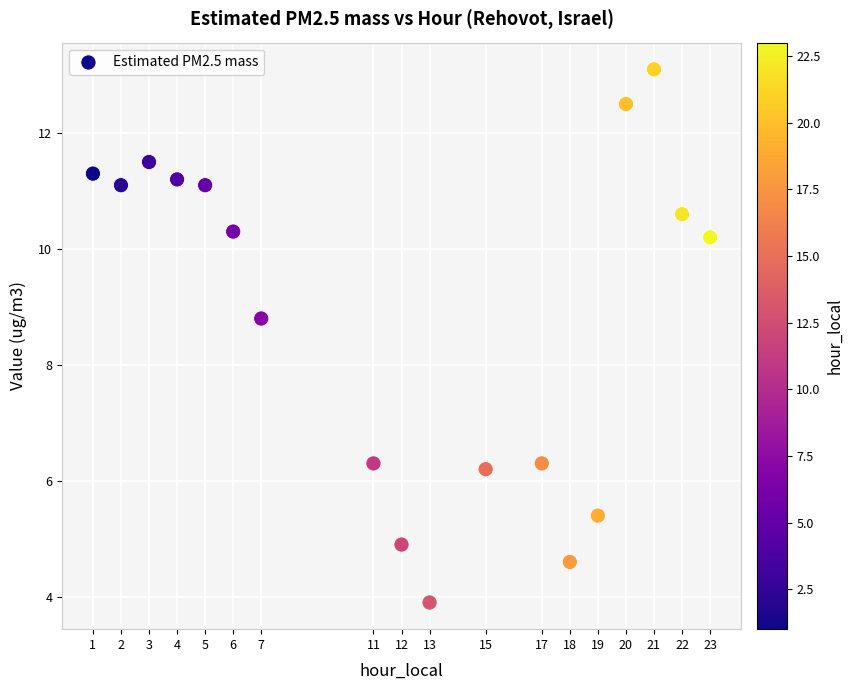

What Y value in the scatter plot is closest to 8?

8.8